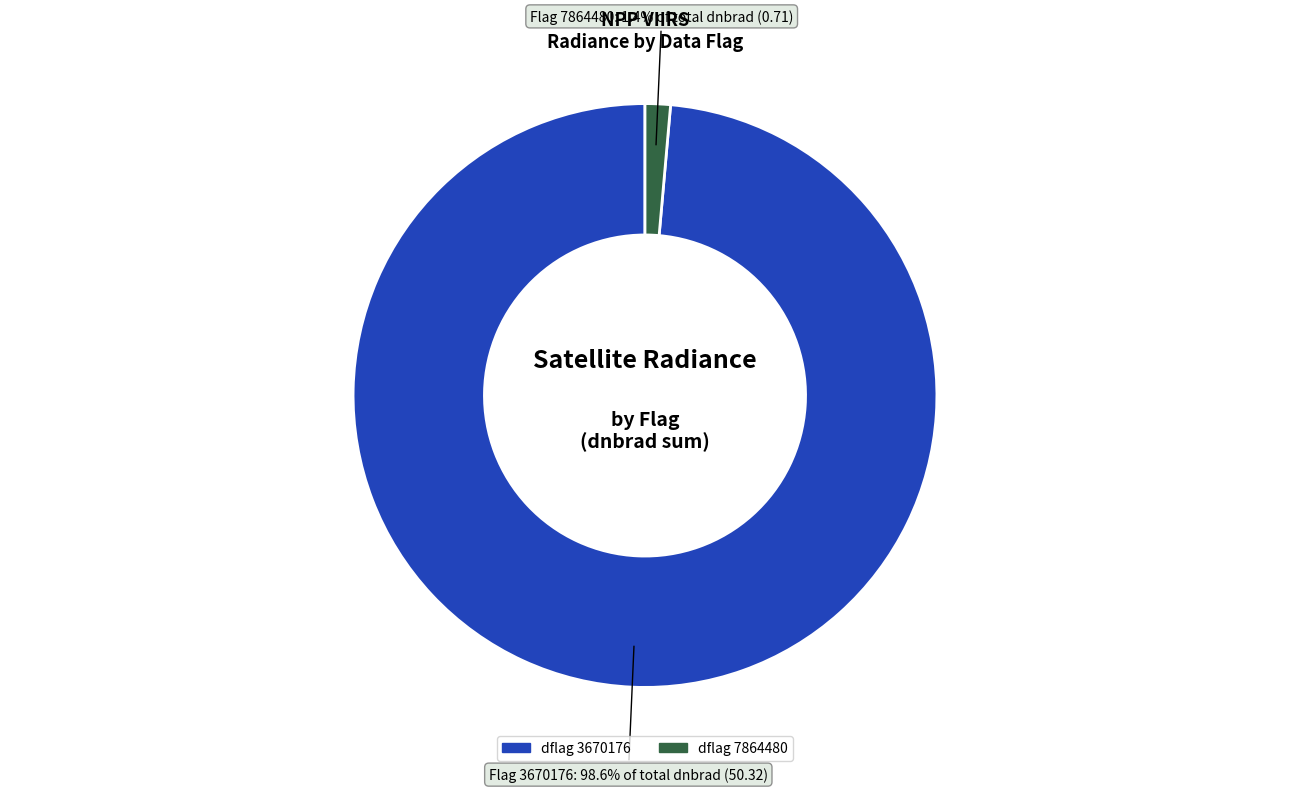

How many slices are in this pie chart?

2